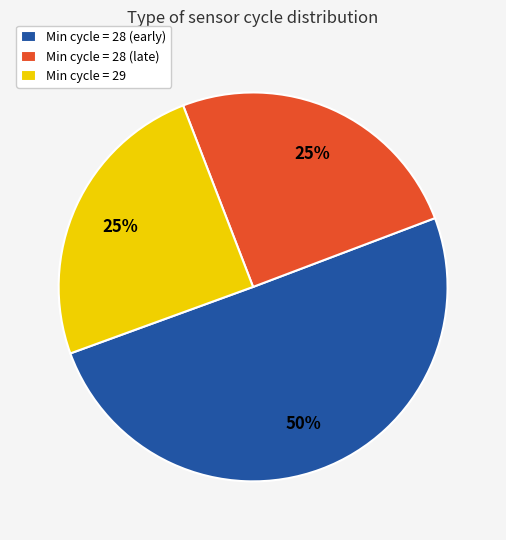

Which category has the biggest portion of the pie?

Min cycle = 28 (early)